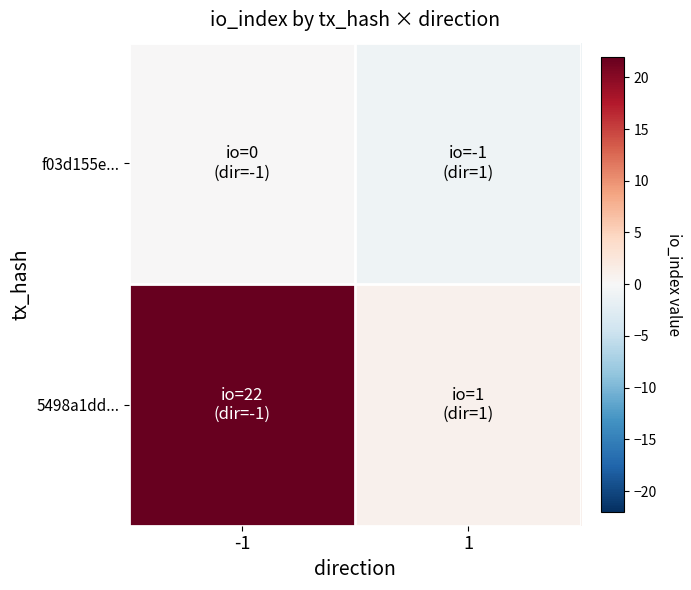

Reading right to left, what are all the values shown in this chart?

f03d155e...: 1=-1	-1=0
5498a1dd...: 1=1	-1=22